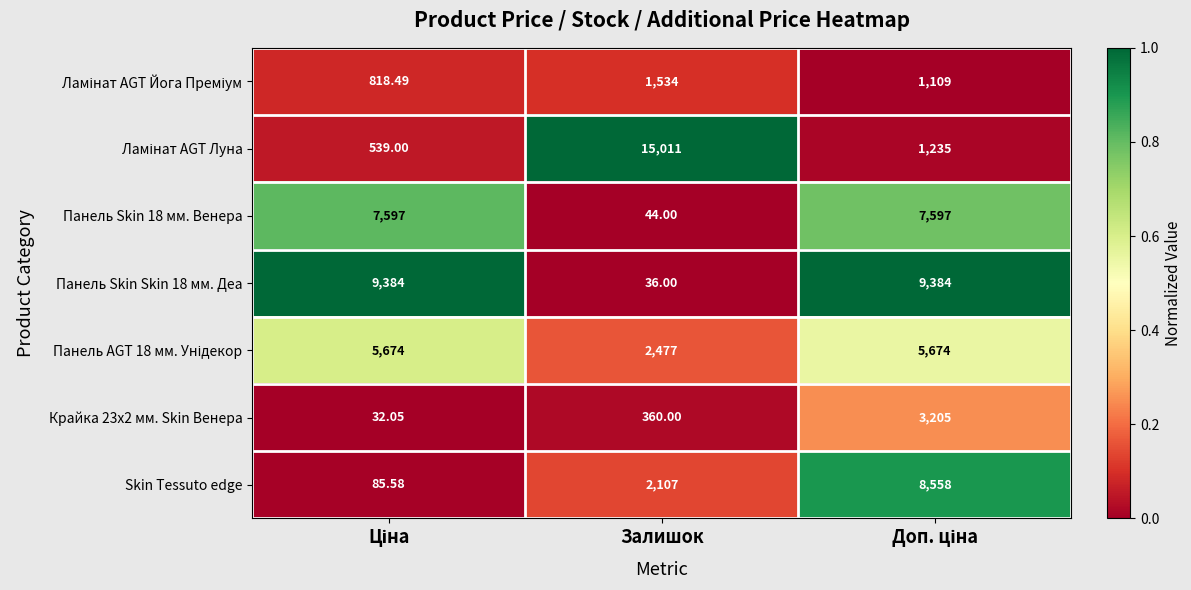

Where is Skin Tessuto edge nearest to the value 4321?

Залишок